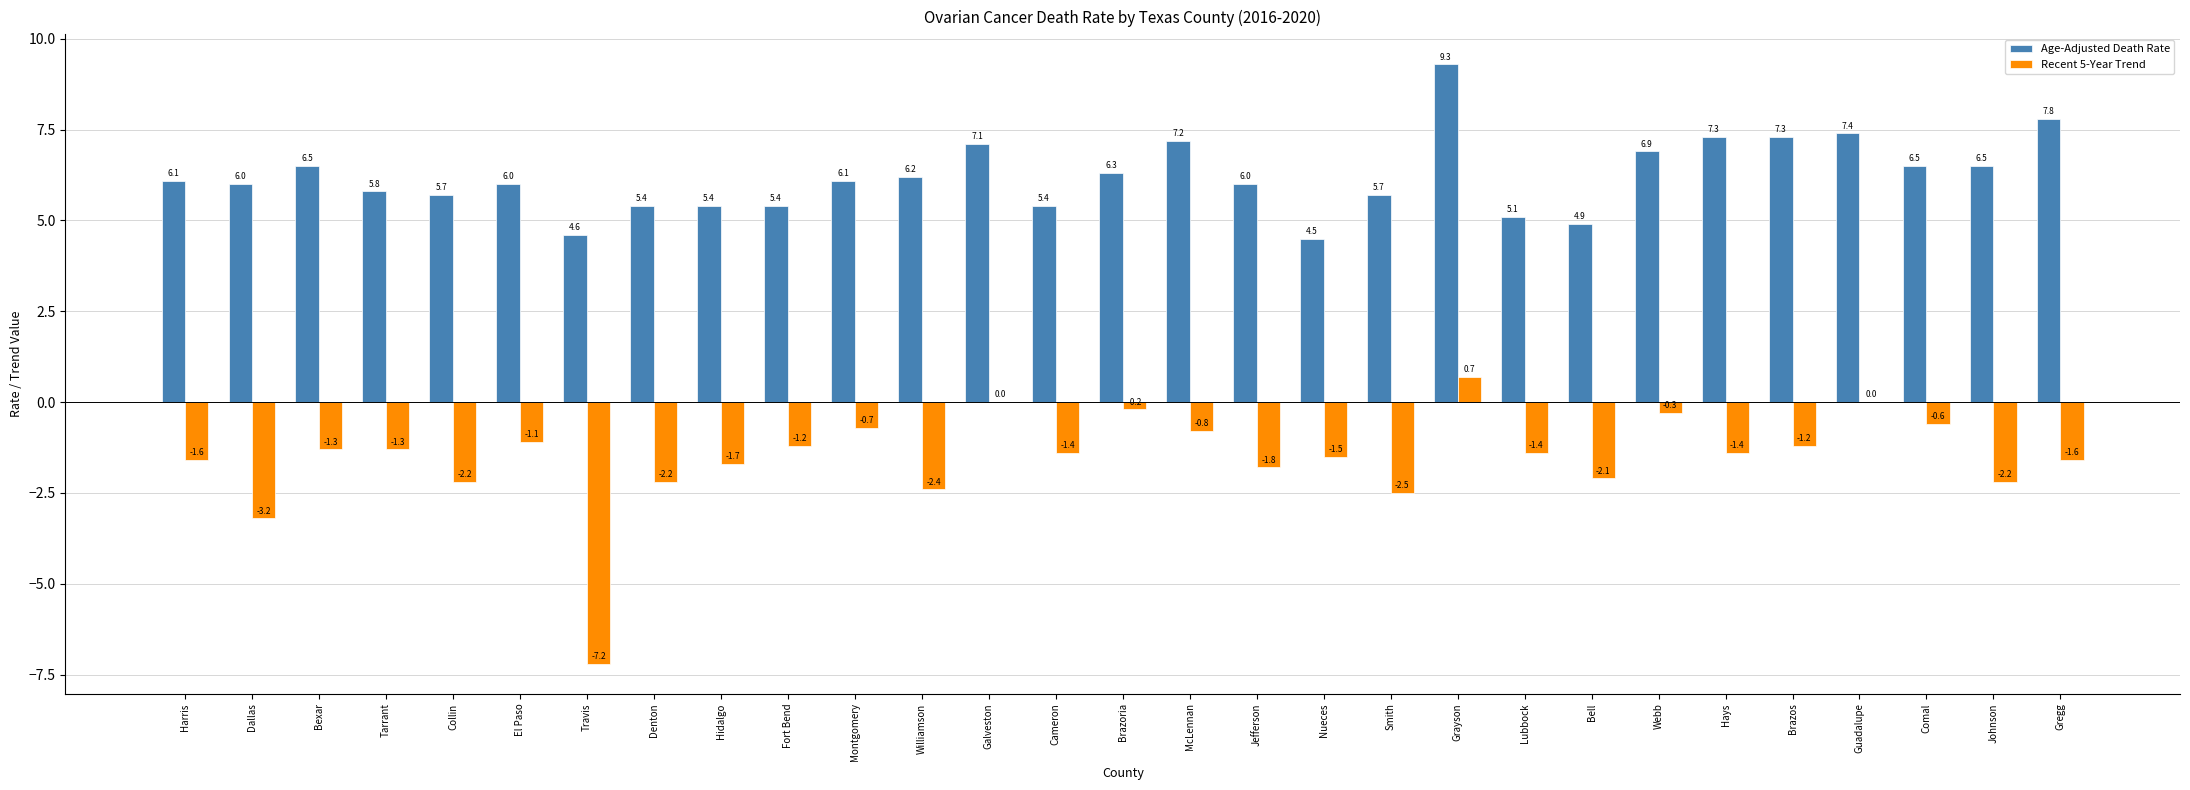

The Recent 5-Year Trend series shows -7.2 at Travis. True or false?

True